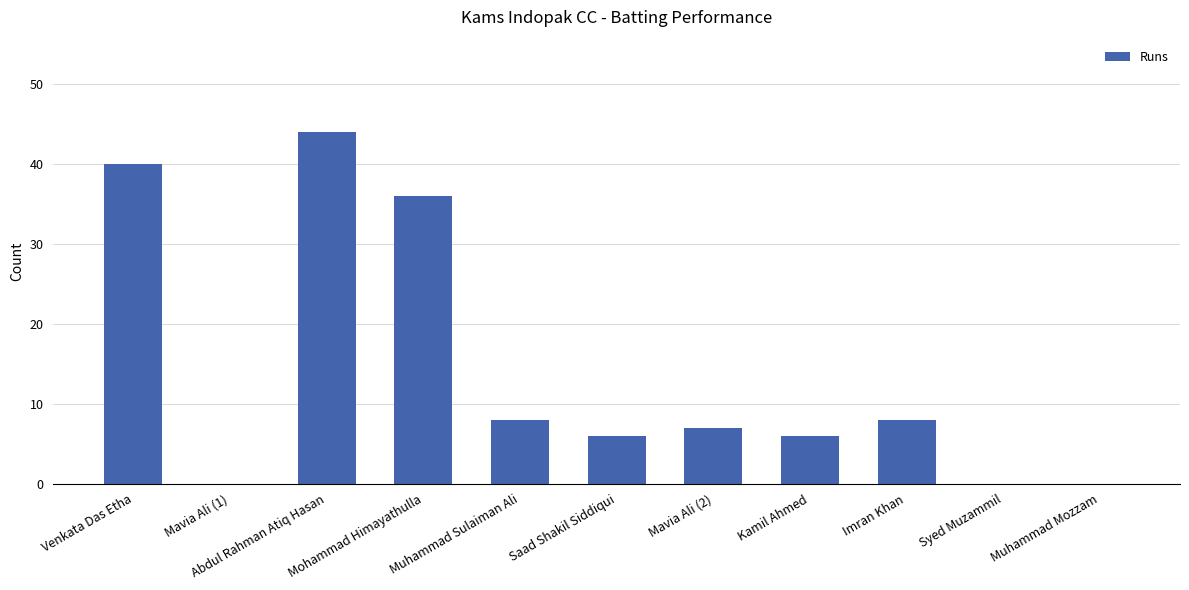

What is the maximum value shown in the chart?

44